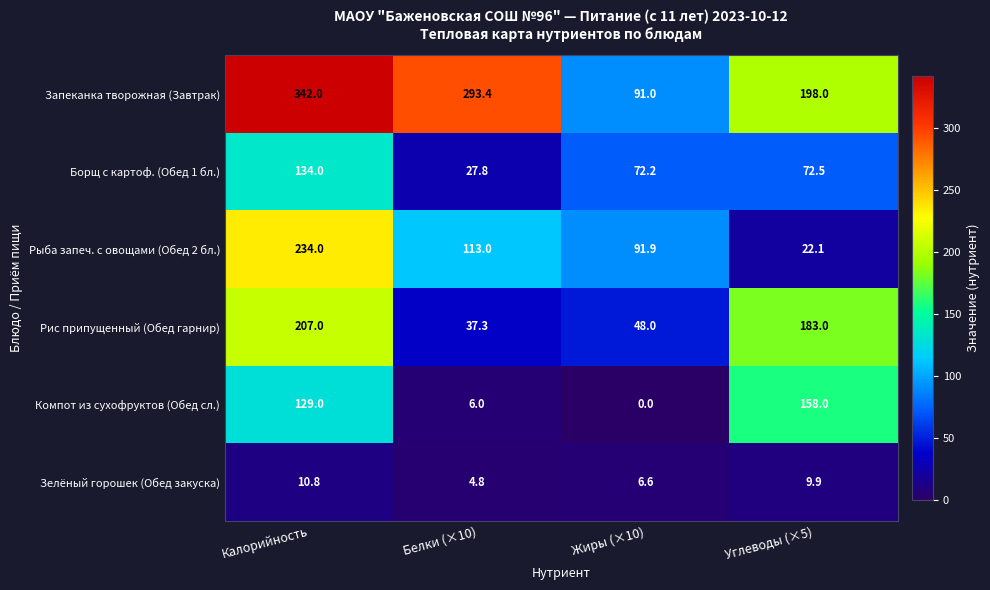

What is the sum of all Рыба запеч. с овощами (Обед 2 бл.) values?

461.0